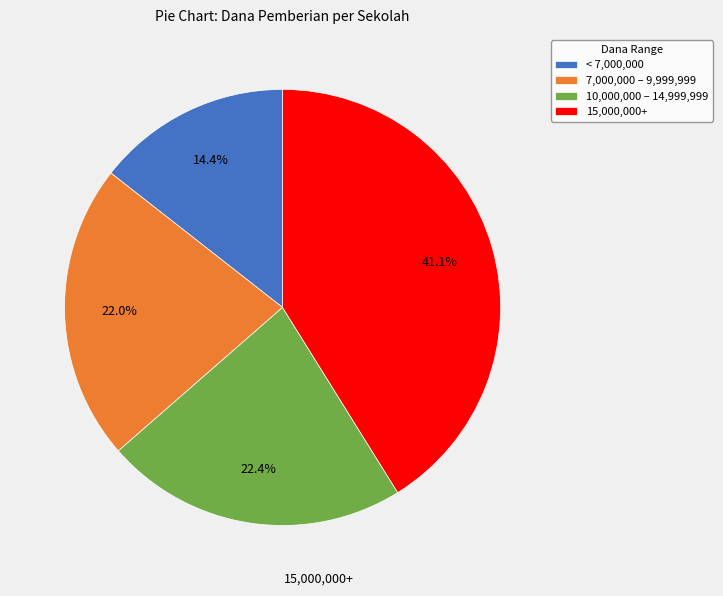

Which slice is the largest?

15,000,000+